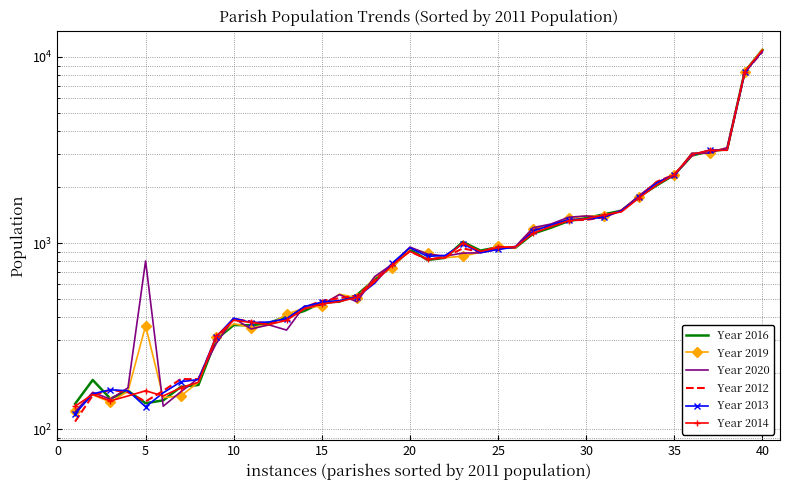

Reading left to right, transcribe all the data shown in this chart.

Year 2016: 137	184	146	161	138	143	169	173	304	363	362	372	404	432	479	485	527	639	750	925	812	834	1015	912	951	947	1126	1210	1313	1363	1428	1493	1775	2042	2326	2957	3114	3192	8351	10927
Year 2019: 126	153	140	160	360	148	151	179	312	369	352	363	415	448	460	532	508	656	733	934	887	835	851	893	961	945	1193	1260	1358	1402	1394	1485	1775	2112	2314	3046	3043	3233	8335	10992
Year 2020: 124	158	145	167	802	133	159	188	288	394	346	364	341	458	468	529	484	661	770	953	873	852	884	887	927	961	1212	1266	1378	1399	1376	1496	1799	2128	2295	3041	3046	3262	8258	10824
Year 2012: 110	152	163	158	141	161	186	186	304	392	379	370	390	451	490	506	522	632	773	903	816	841	937	897	956	944	1178	1231	1327	1333	1378	1501	1763	2136	2335	2952	3146	3190	8284	10660
Year 2013: 121	155	163	161	132	157	180	185	314	395	374	377	393	456	482	491	514	609	782	943	849	859	990	889	925	954	1163	1250	1339	1344	1379	1496	1762	2104	2330	2979	3155	3166	8284	10730
Year 2014: 133	154	142	151	161	151	167	179	316	385	375	365	385	443	471	485	511	620	761	903	821	833	1002	903	948	956	1130	1227	1318	1350	1418	1472	1750	2051	2336	2995	3158	3154	8352	10866